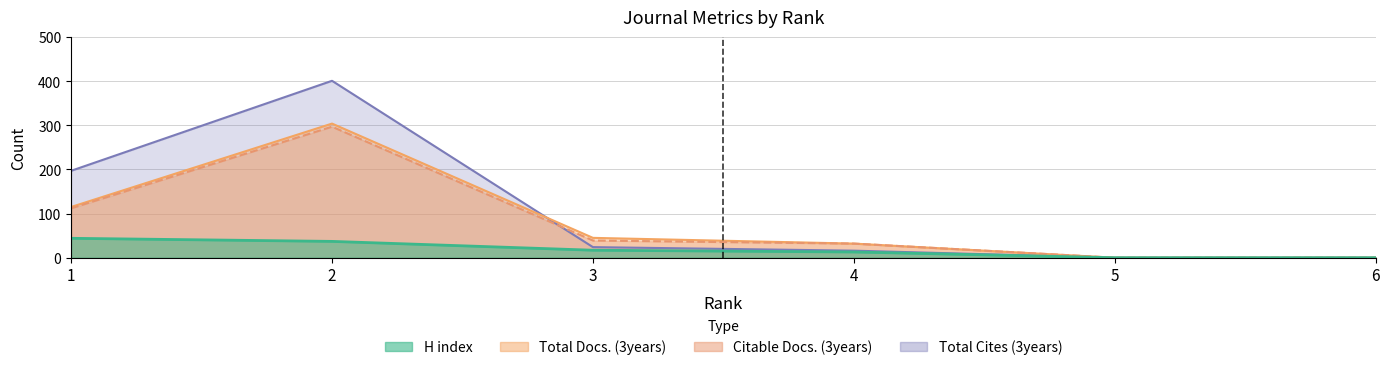

Is it true that Citable Docs. (3years) equals 0 at 6?

True